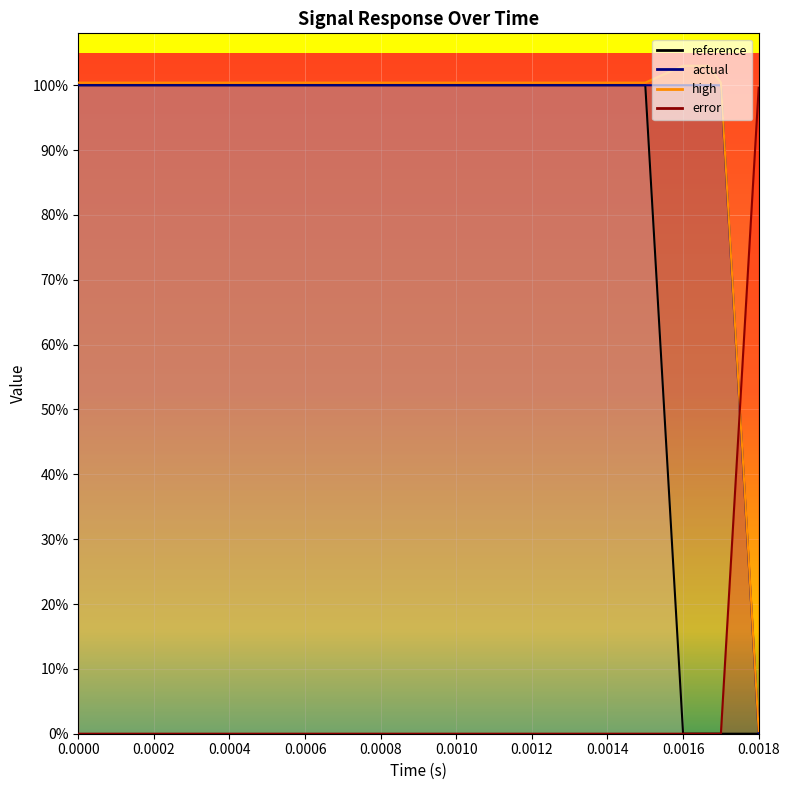

What is the label of the 13th point from the left?

0.0012